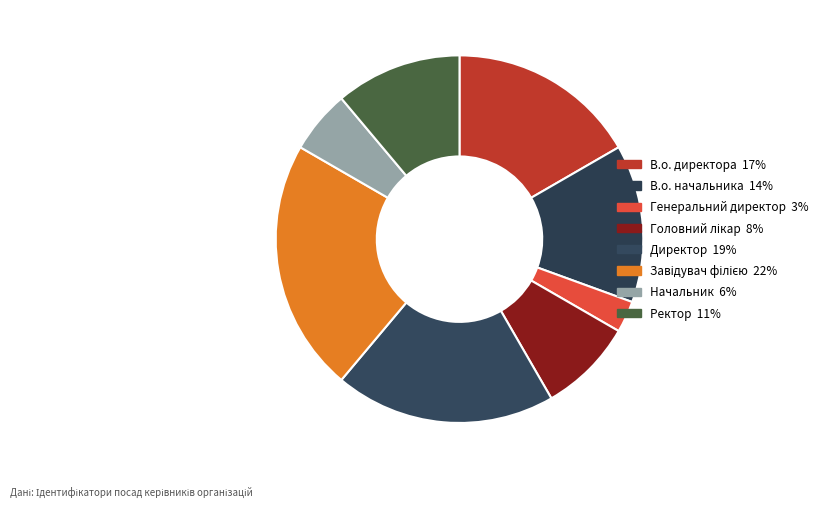

Approximately how many times larger is the value at Головний лікар compared to Завідувач філією?

0.4